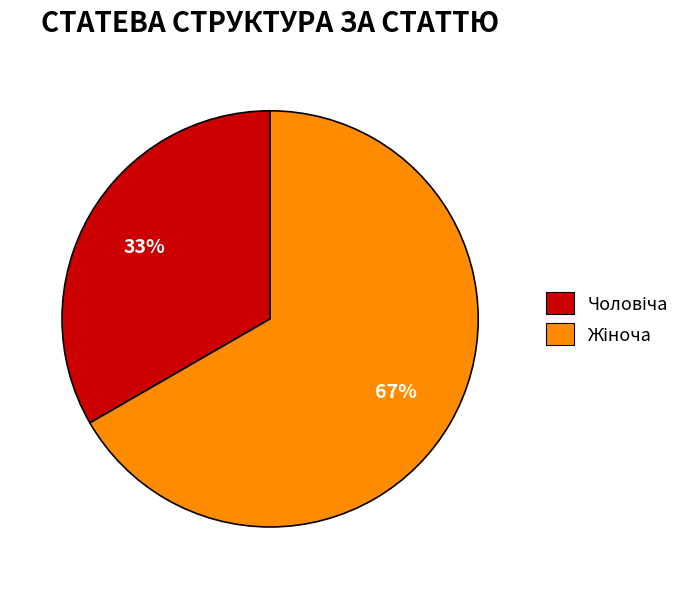

Is there a majority slice in this chart?

Yes